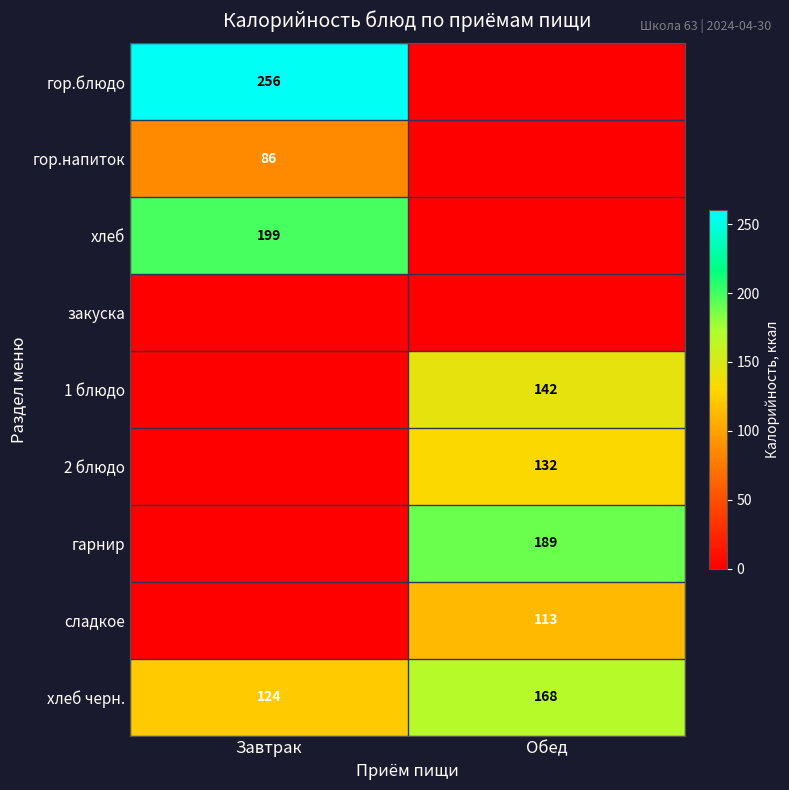

How many categories are shown in the chart?

2